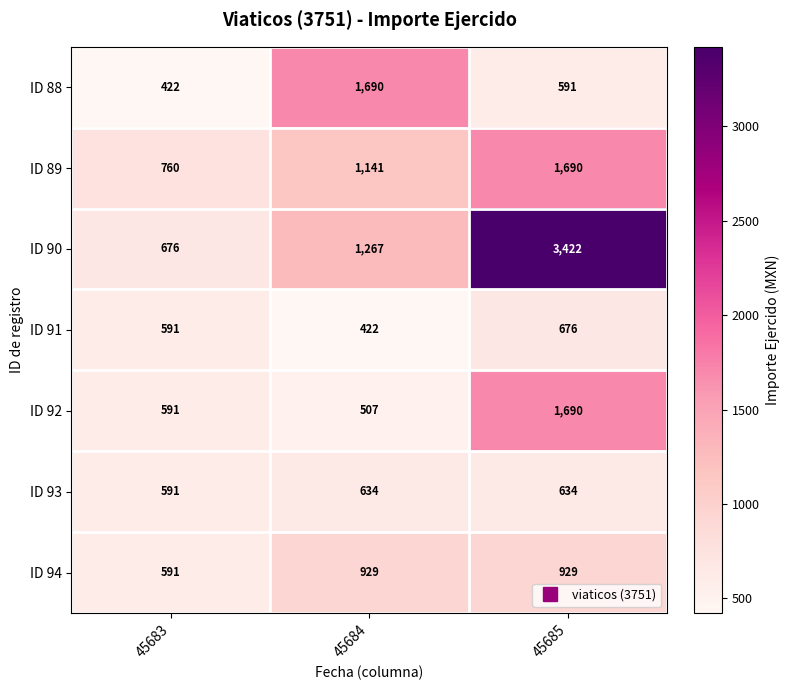

Which series has the largest range (max minus min)?

ID 90